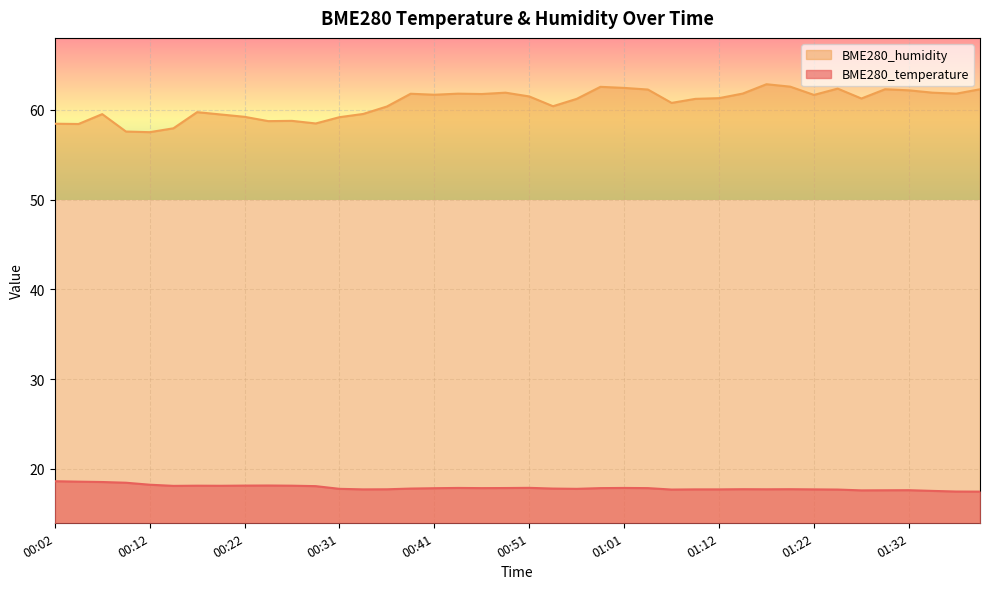

How many lines are shown in the chart?

2